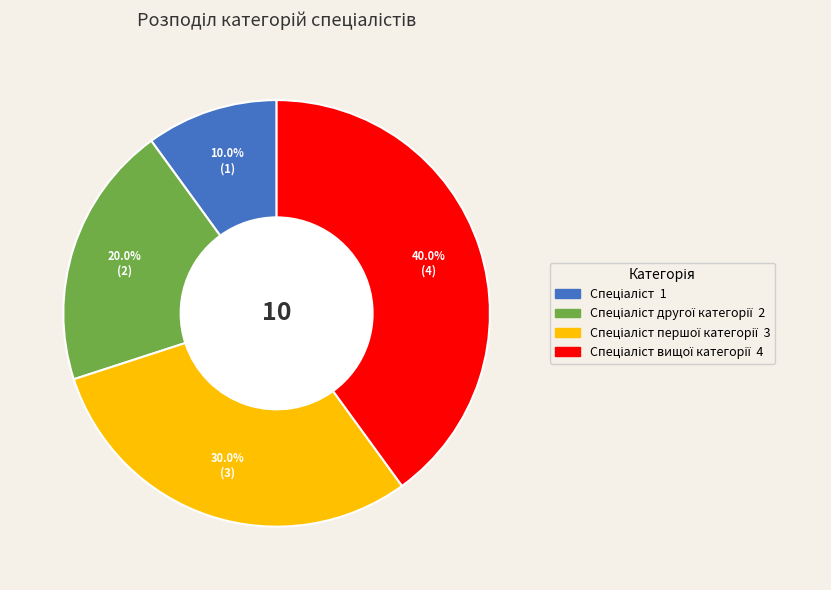

To the nearest percent, what is the difference between the largest and smallest slice percentages?

30%